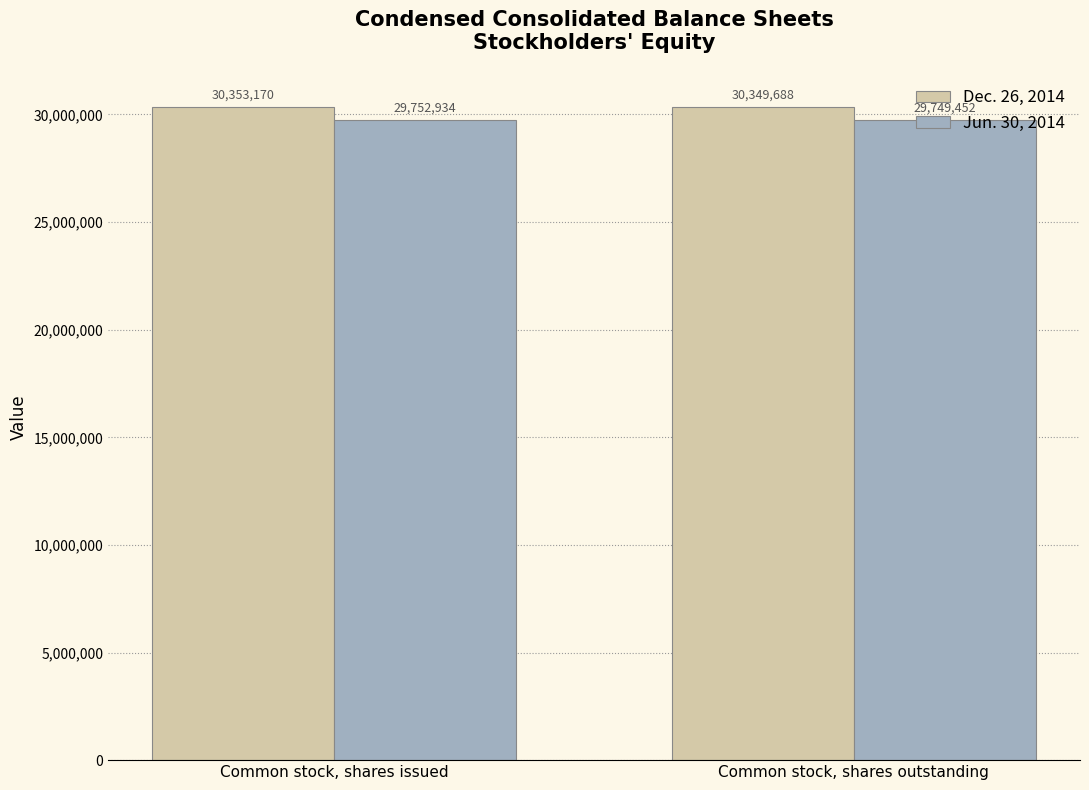

True or false: Dec. 26, 2014 has a value of 43287890 at Common stock, shares outstanding.

False